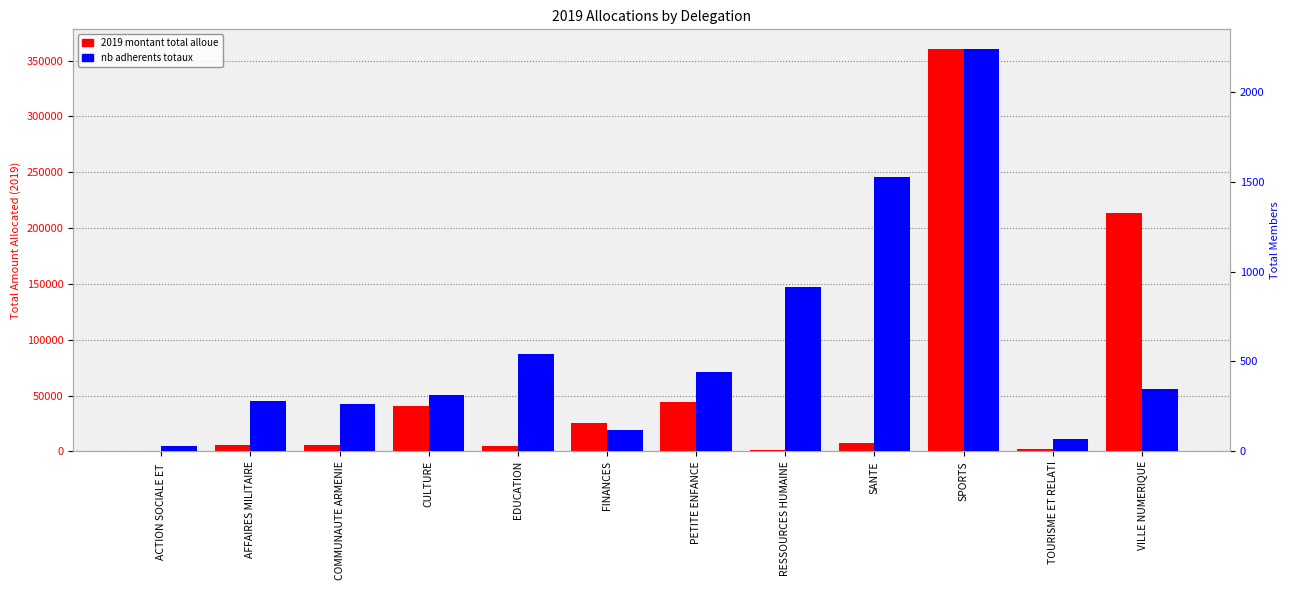

What is the spread (max minus min) of values at SANTE?

6072